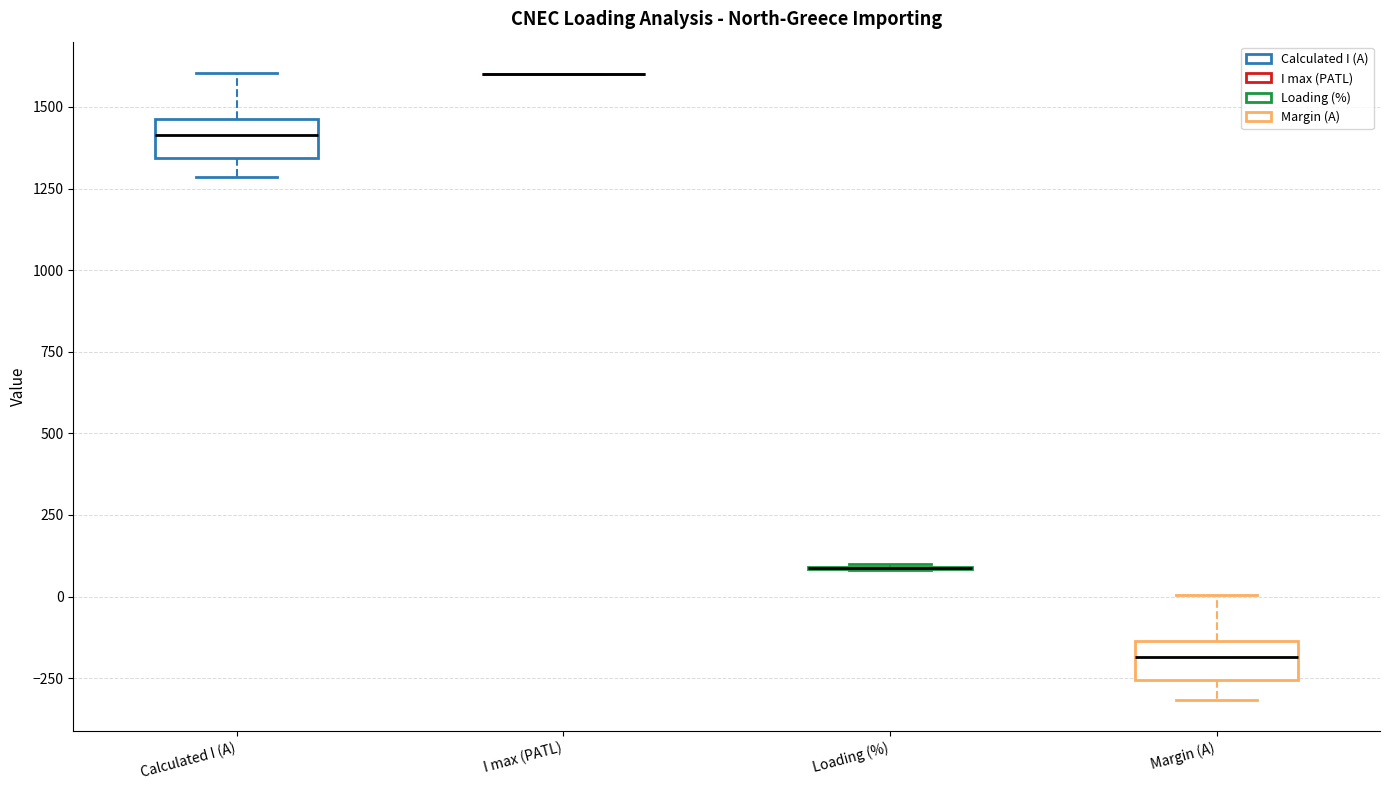

Reading left to right, transcribe this box plot: for each box, give where its median line is, the range the box spans, and where its two whiskers end, as read against the y-axis. The values are not printed on the chart, so give them approximately, as read against the axis.

Calculated I (A): median 1400, box 1350 to 1450, whiskers 1300 to 1600
I max (PATL): box collapsed to a line at 1600, whiskers 1600 to 1600
Loading (%): box collapsed to a line at 100, whiskers 100 to 100
Margin (A): median -200, box -250 to -150, whiskers -300 to 0